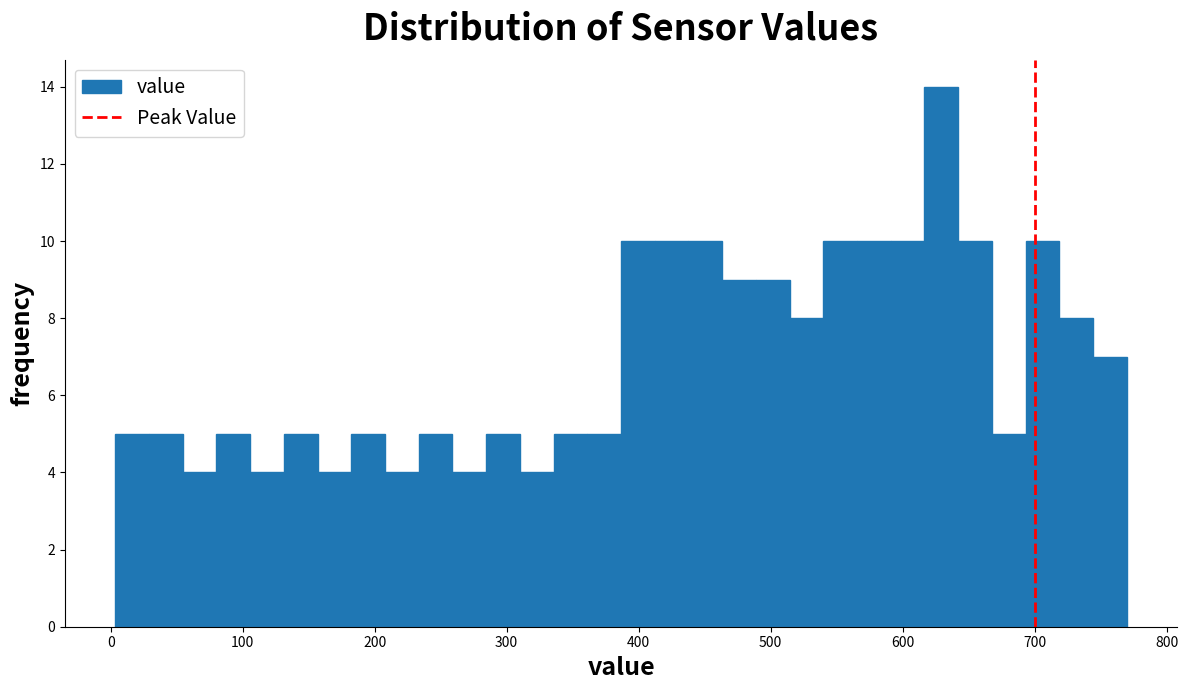

Around what value on the x-axis is the tallest bar? Give the approximate position of its centre, as read against the axis.

630